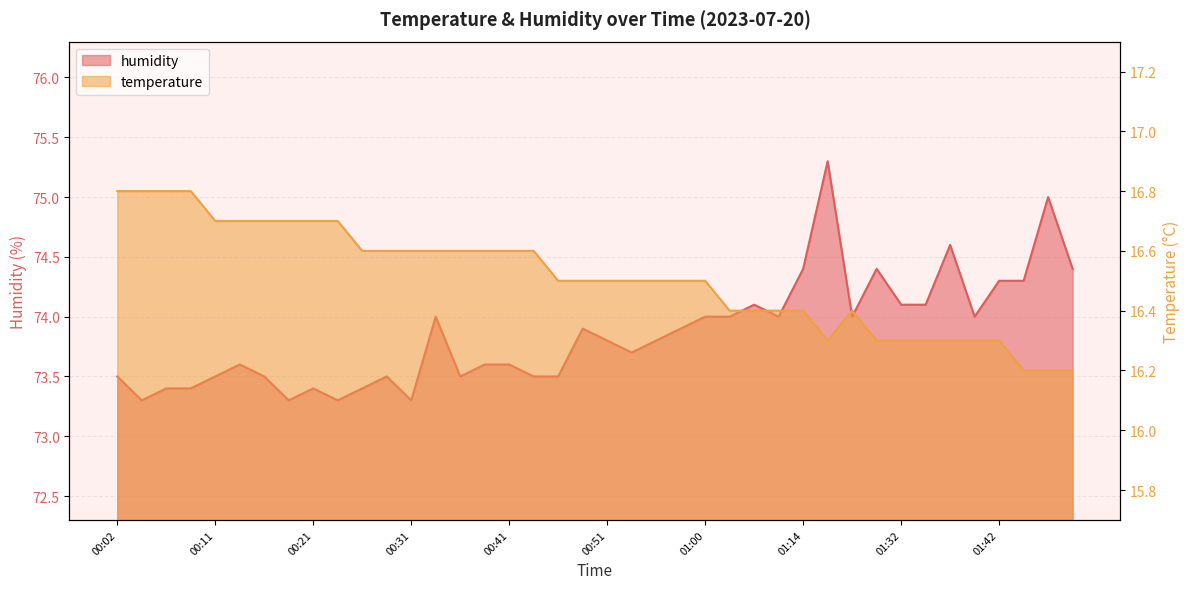

Reading left to right, transcribe all the data shown in this chart.

temperature: 00:02=16.8	00:04=16.8	00:06=16.8	00:09=16.8	00:11=16.7	00:14=16.7	00:16=16.7	00:19=16.7	00:21=16.7	00:24=16.7	00:26=16.6	00:29=16.6	00:31=16.6	00:33=16.6	00:36=16.6	00:38=16.6	00:41=16.6	00:43=16.6	00:46=16.5	00:48=16.5	00:51=16.5	00:53=16.5	00:55=16.5	00:58=16.5	01:00=16.5	01:03=16.4	01:06=16.4	01:09=16.4	01:14=16.4	01:16=16.3	01:19=16.4	01:30=16.3	01:32=16.3	01:34=16.3	01:37=16.3	01:39=16.3	01:42=16.3	01:44=16.2	01:47=16.2	01:49=16.2
humidity: 00:02=73.5	00:04=73.3	00:06=73.4	00:09=73.4	00:11=73.5	00:14=73.6	00:16=73.5	00:19=73.3	00:21=73.4	00:24=73.3	00:26=73.4	00:29=73.5	00:31=73.3	00:33=74.0	00:36=73.5	00:38=73.6	00:41=73.6	00:43=73.5	00:46=73.5	00:48=73.9	00:51=73.8	00:53=73.7	00:55=73.8	00:58=73.9	01:00=74.0	01:03=74.0	01:06=74.1	01:09=74.0	01:14=74.4	01:16=75.3	01:19=74.0	01:30=74.4	01:32=74.1	01:34=74.1	01:37=74.6	01:39=74.0	01:42=74.3	01:44=74.3	01:47=75.0	01:49=74.4